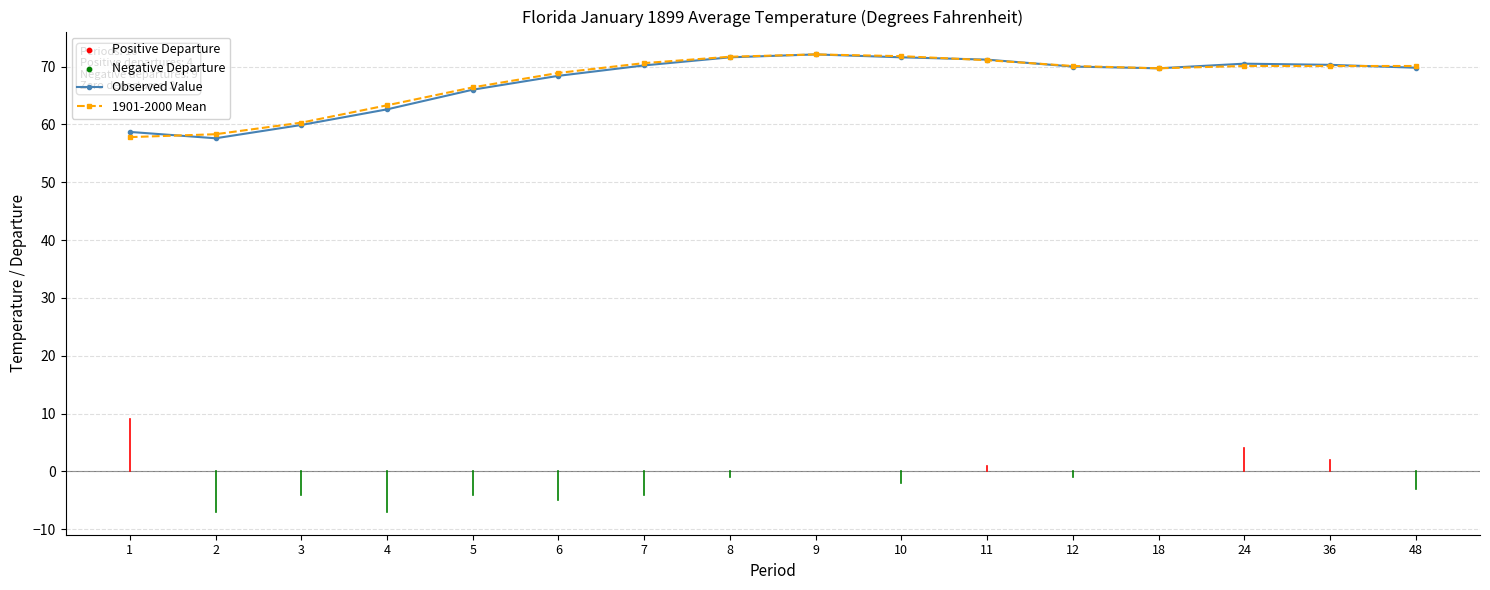

Is the value of Observed Value at 11 greater than the value of 1901-2000 Mean at 5?

Yes